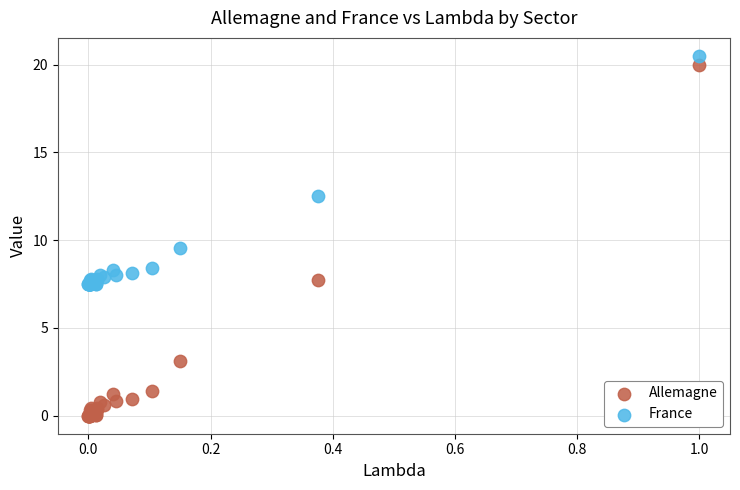

What is the X range (max minus min) for the scatter plot?

1.0